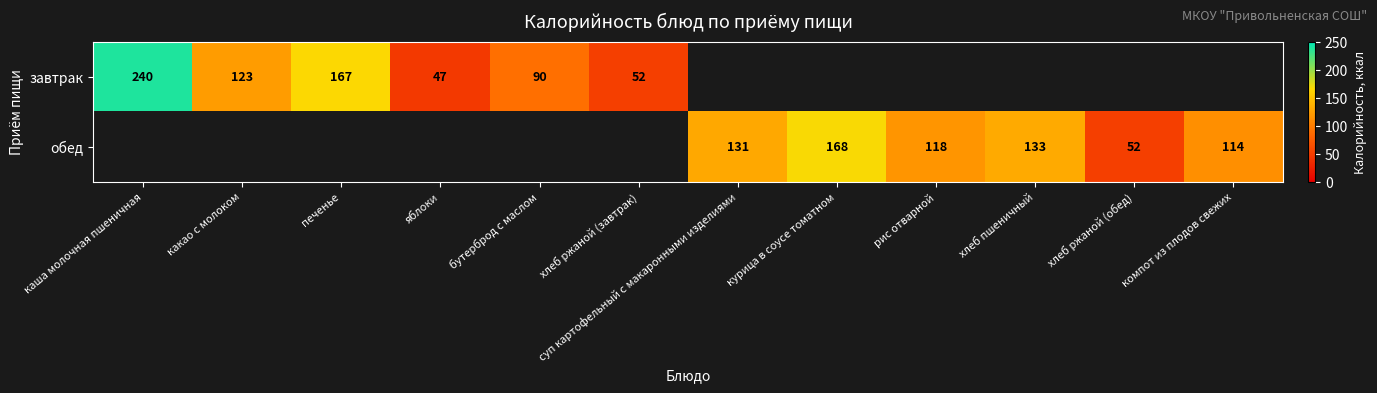

Is it true that завтрак equals 62 at яблоки?

False